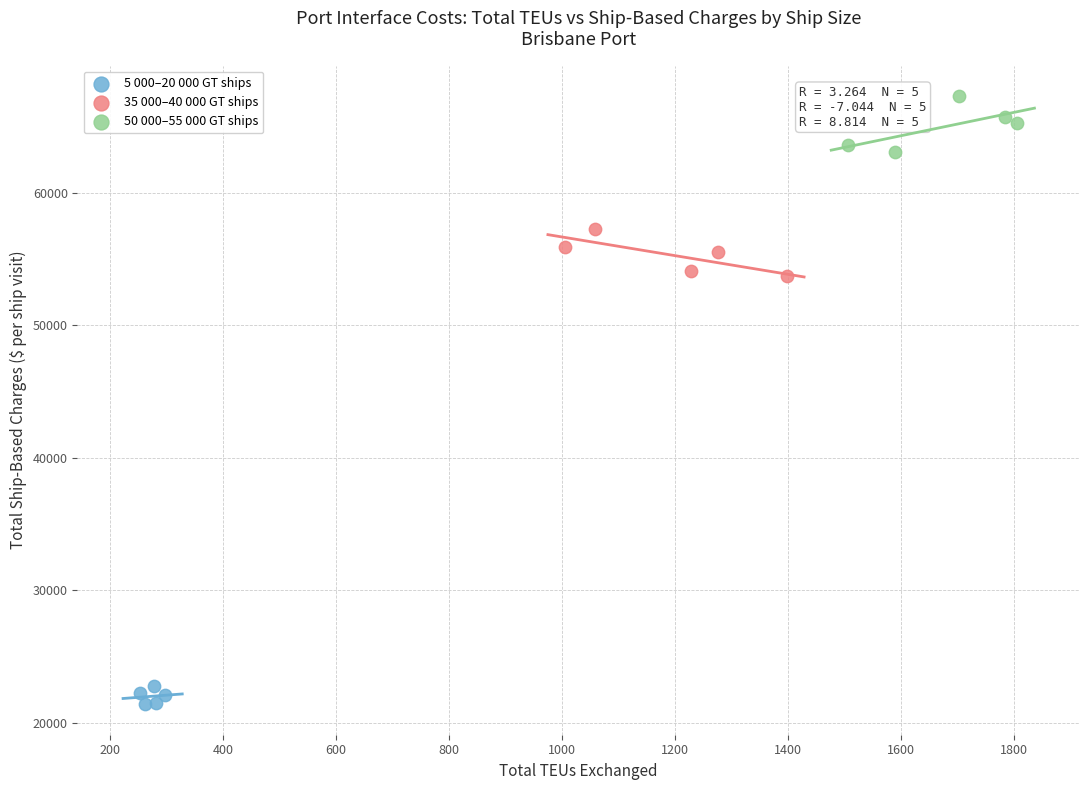

Which series reaches the minimum Y coordinate?

5 000–20 000 GT ships